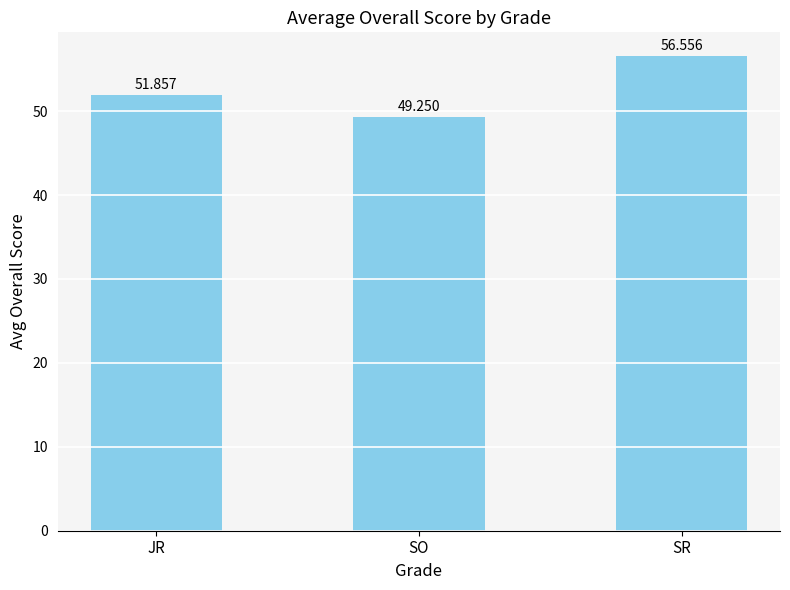

What is the sum of all values?

157.7